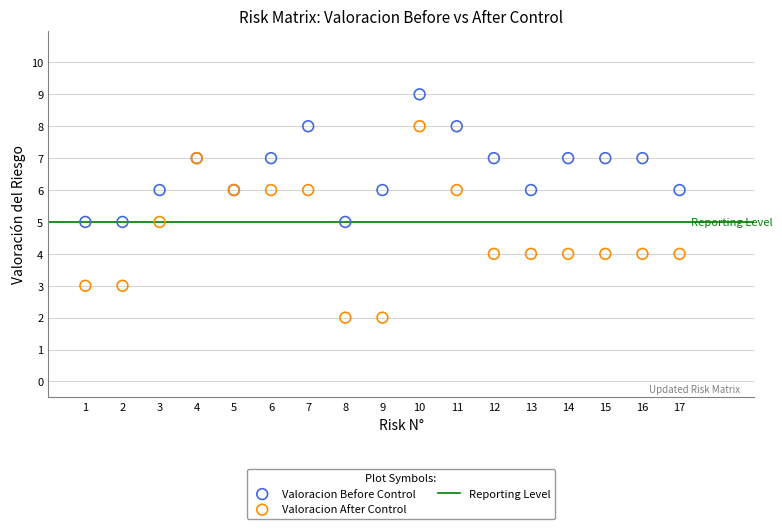

Which series reaches the minimum Y coordinate?

Valoracion After Control